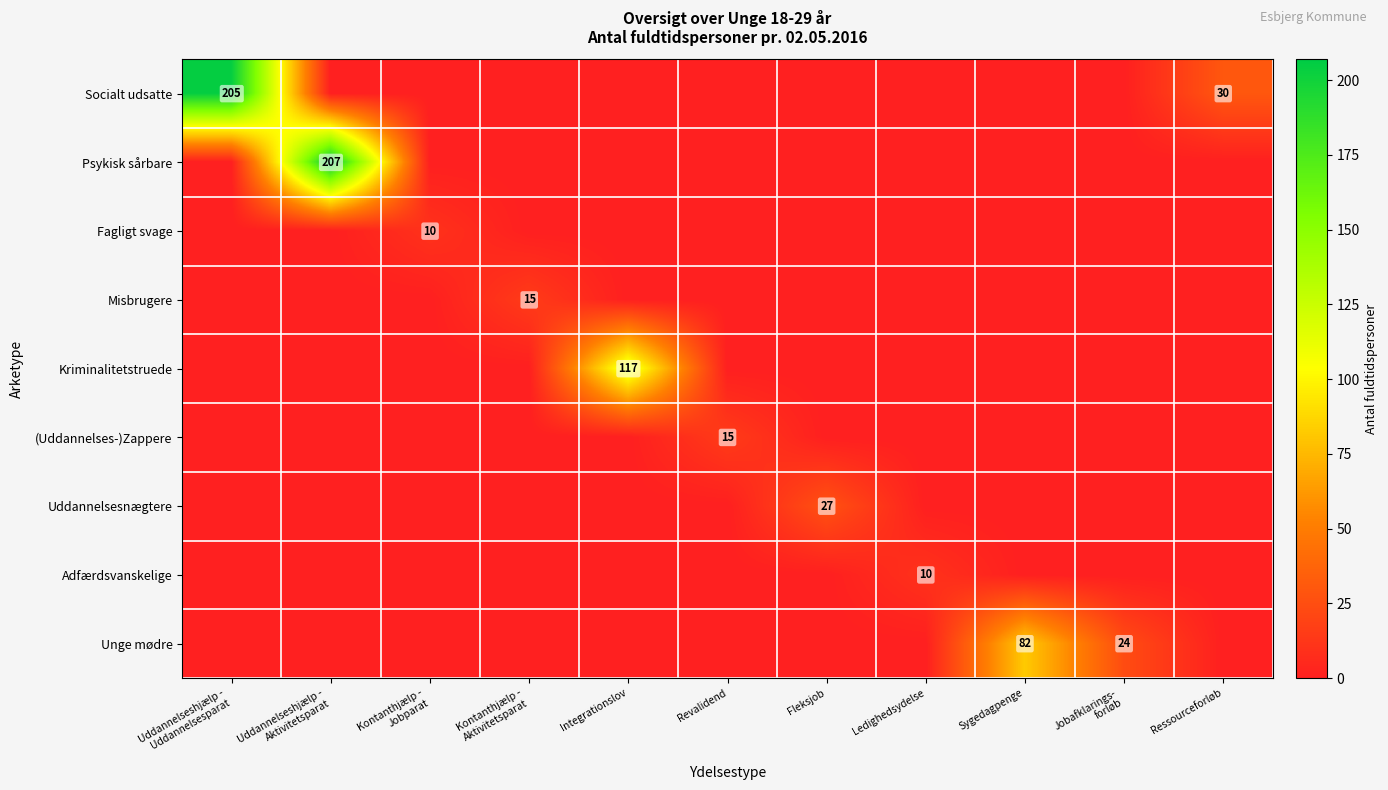

The Psykisk sårbare series shows 0 at Ledighedsydelse. True or false?

True